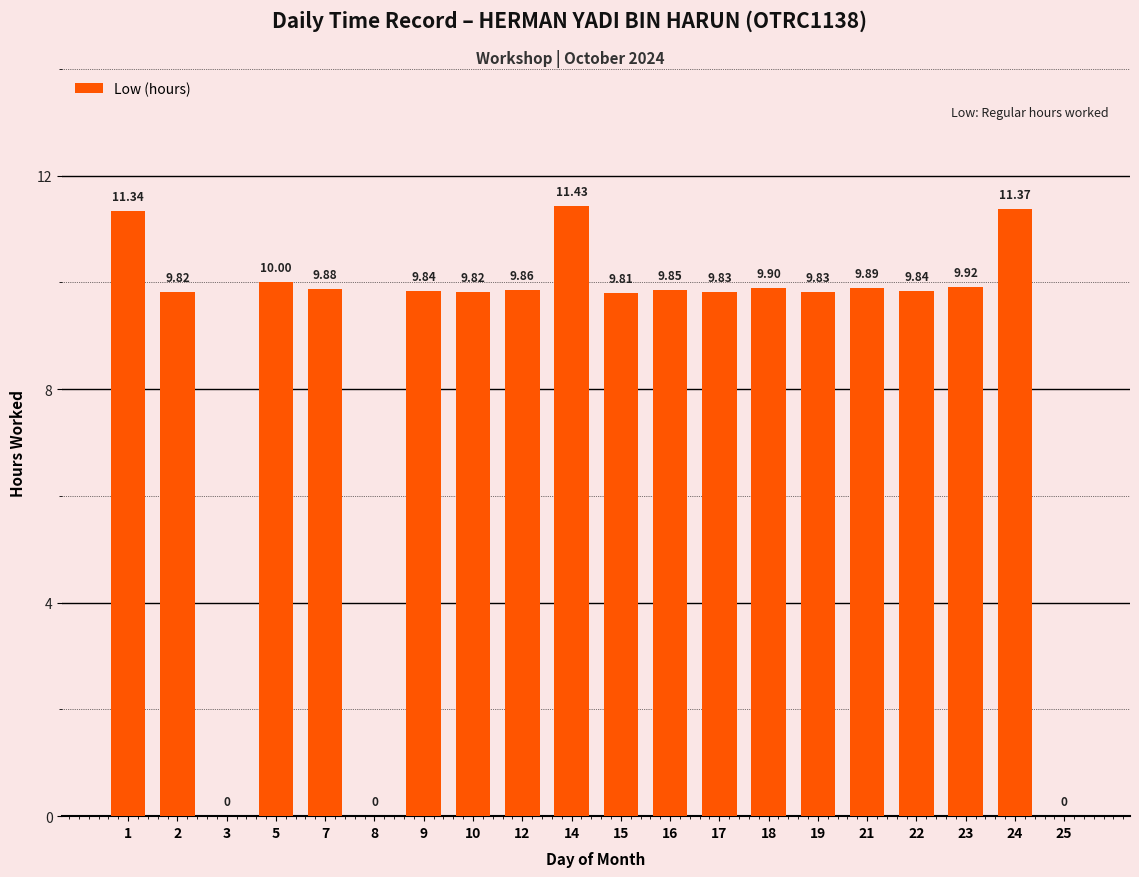

What is the change in value from 1 to 9?

-1.5